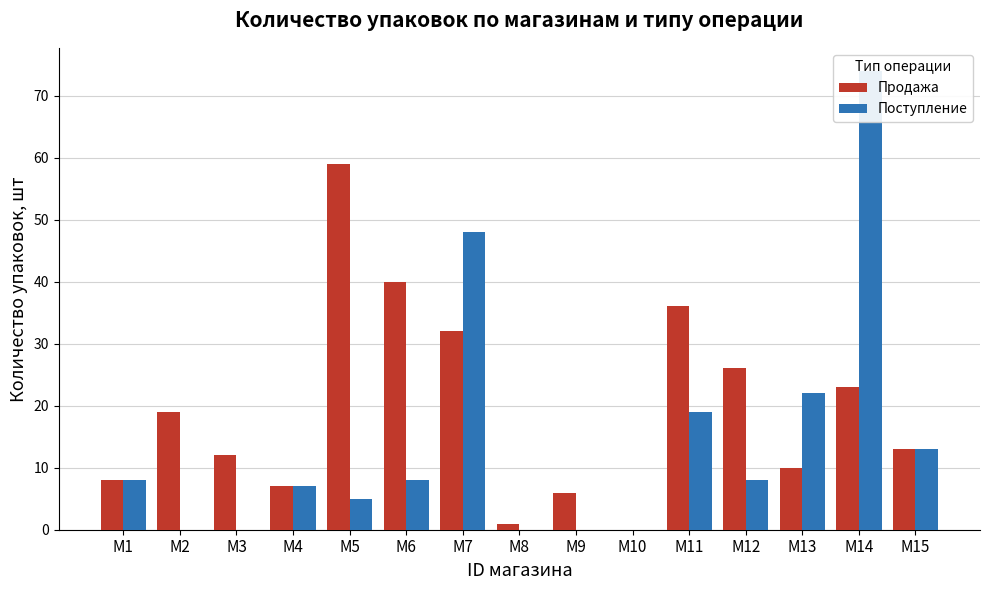

Reading left to right, what are all the values shown in this chart?

Продажа: M1=8	M2=19	M3=12	M4=7	M5=59	M6=40	M7=32	M8=1	M9=6	M10=0	M11=36	M12=26	M13=10	M14=23	M15=13
Поступление: M1=8	M2=0	M3=0	M4=7	M5=5	M6=8	M7=48	M8=0	M9=0	M10=0	M11=19	M12=8	M13=22	M14=74	M15=13